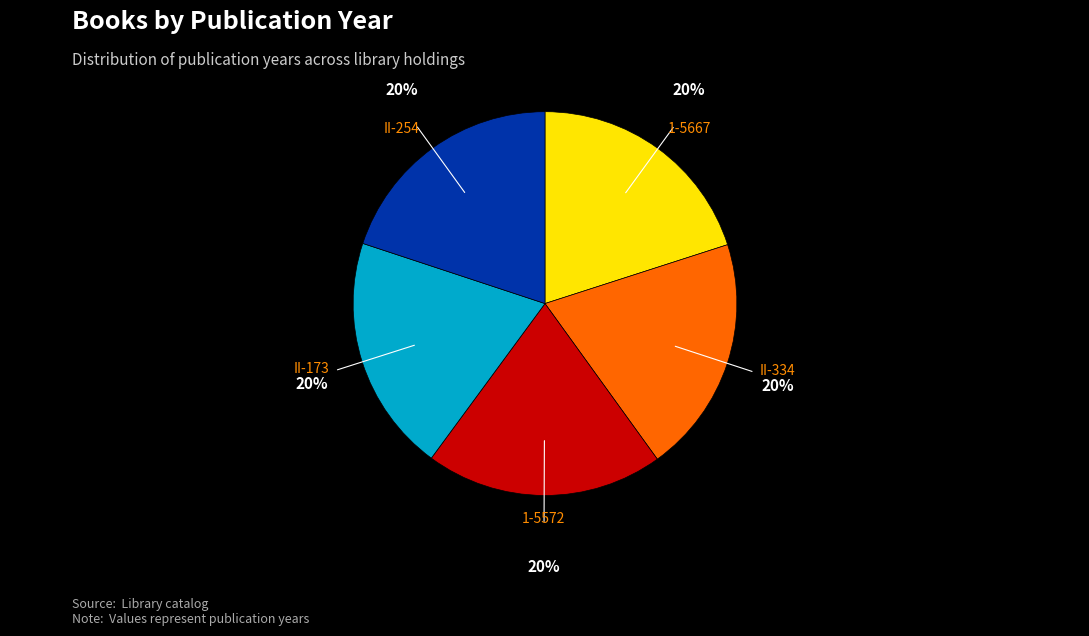

Count the number of slices in the pie.

5